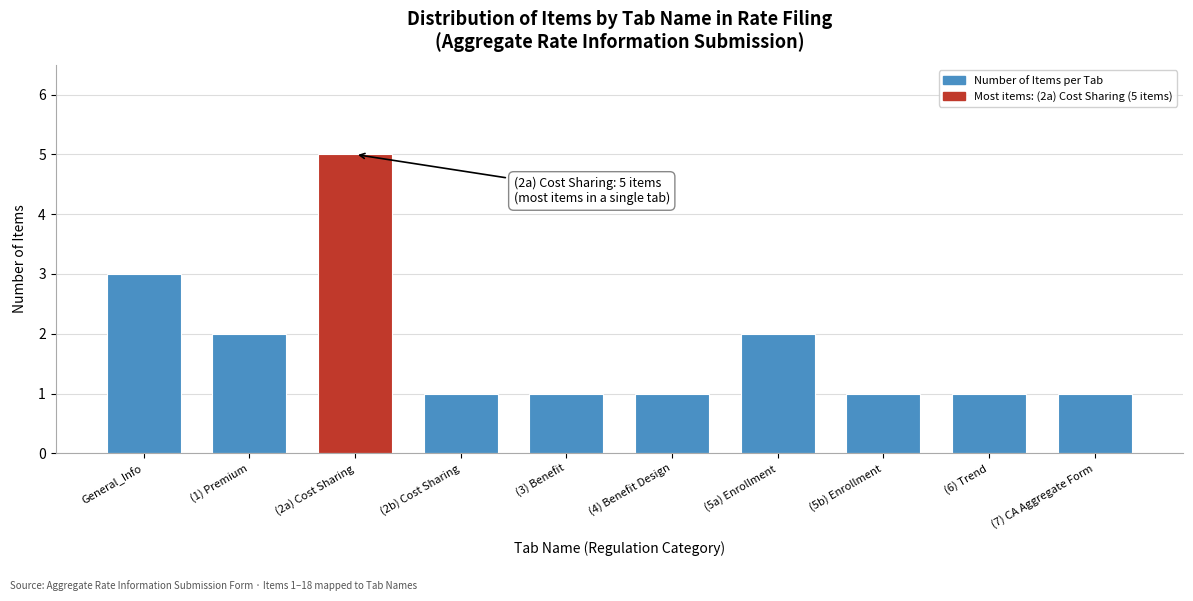

Reading right to left, extract all data points from this chart.

1	1	1	2	1	1	1	5	2	3